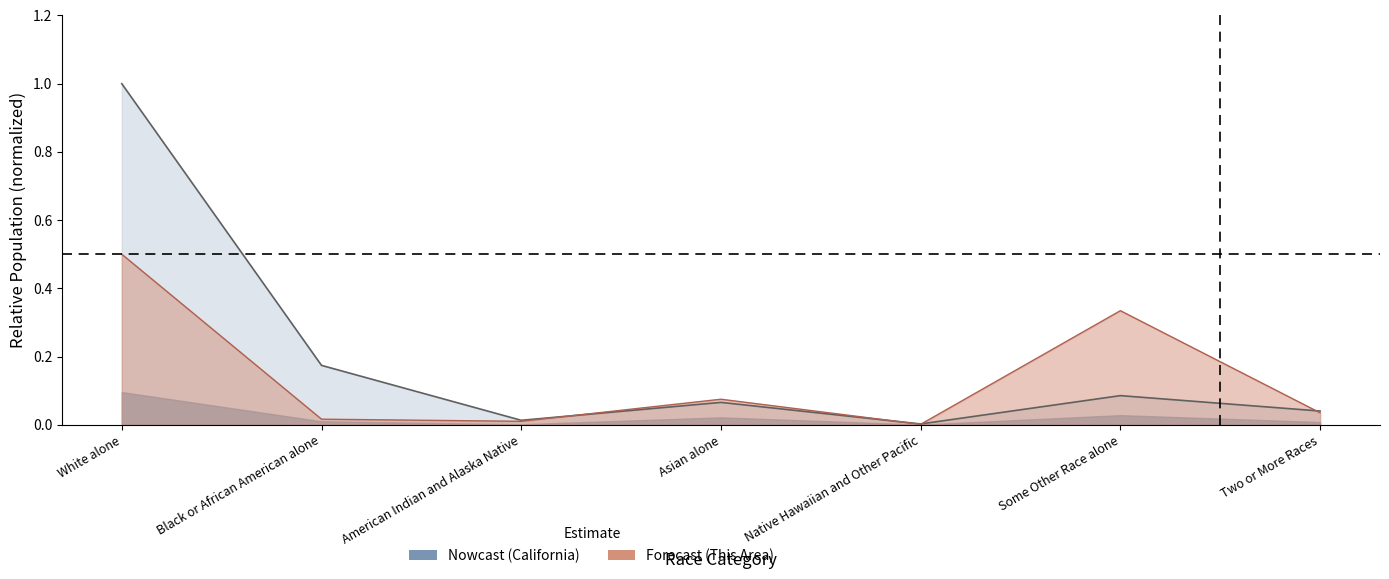

Where do National and This Area first cross each other?

American Indian and Alaska Native and Asian alone